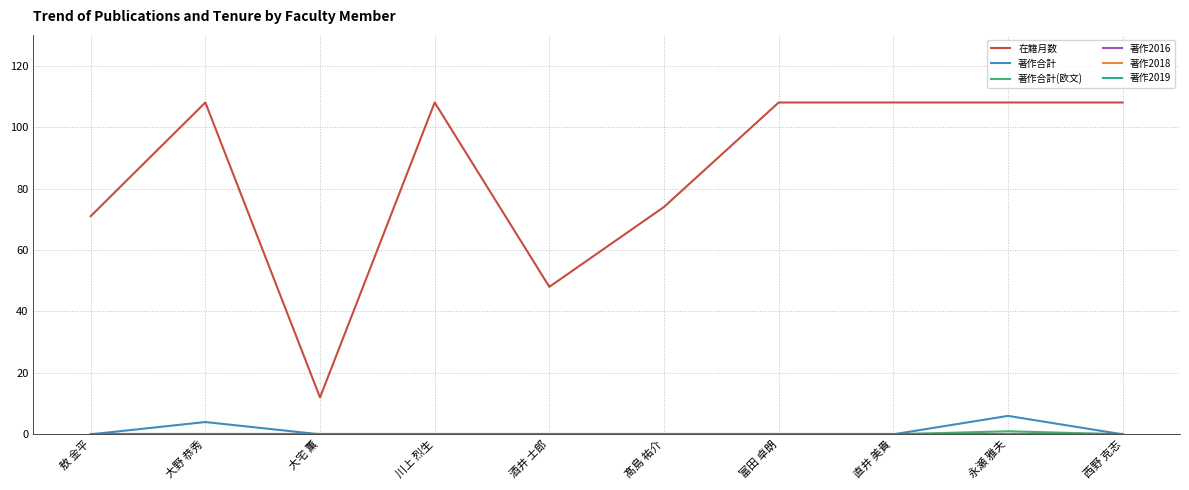

Does the chart have visible grid lines?

Yes